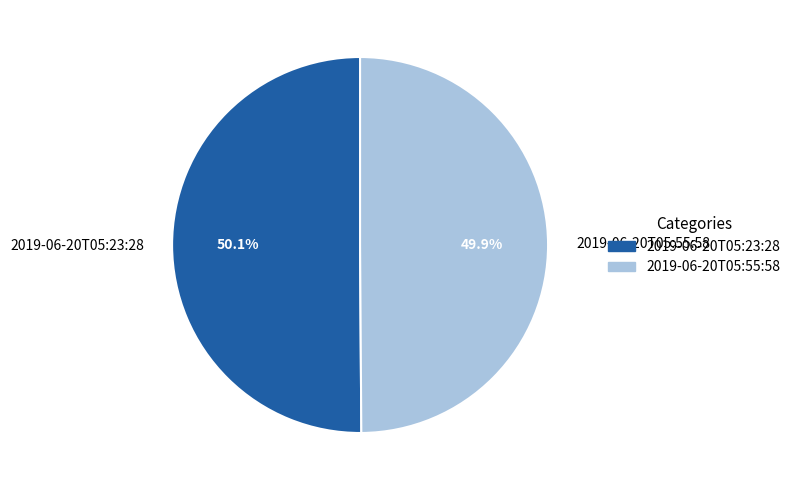

To the nearest percent, what is the average slice percentage?

50%